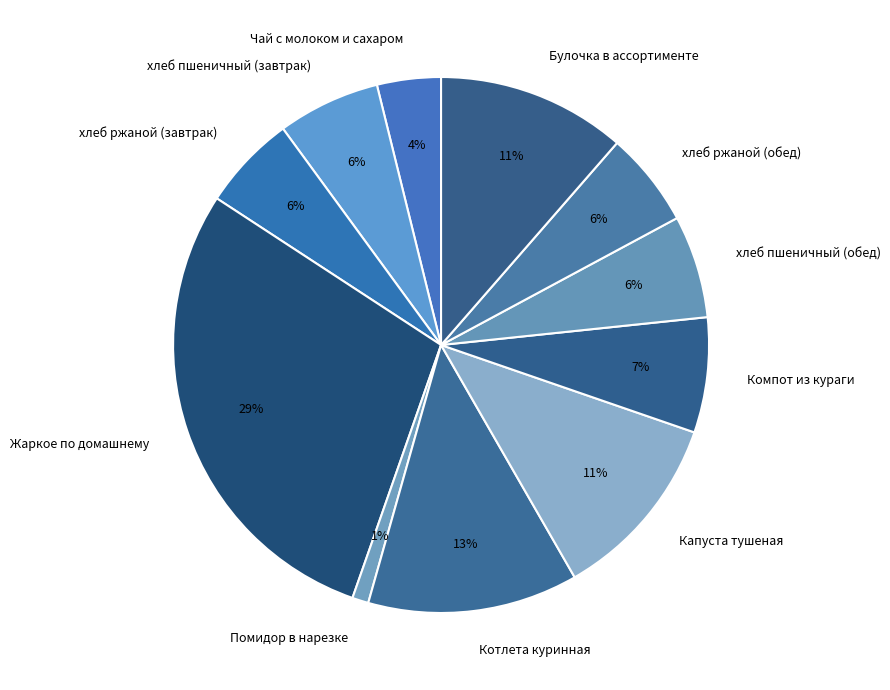

Does Помидор в нарезке represent more than half of the total?

No